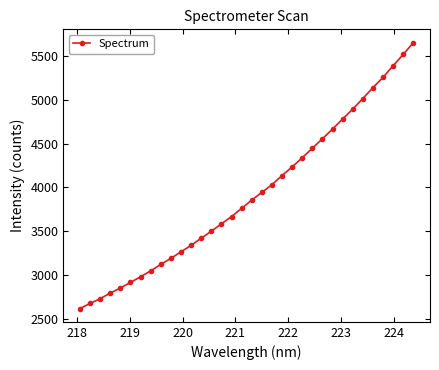

What is the difference between the second highest and minimum values?

2897.1